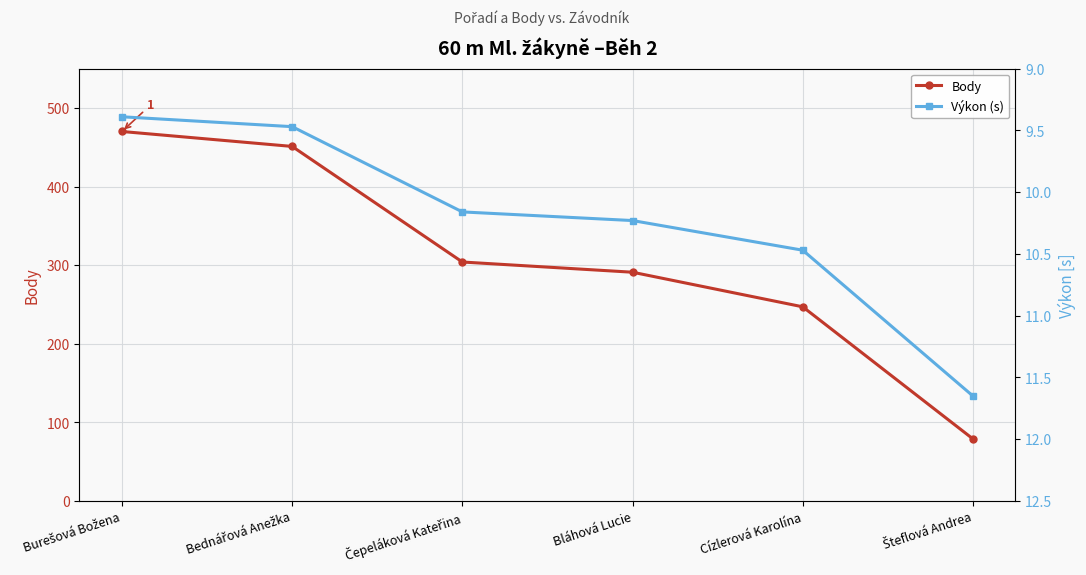

List the series in order of their peak value, lowest first.

Výkon (s), Body